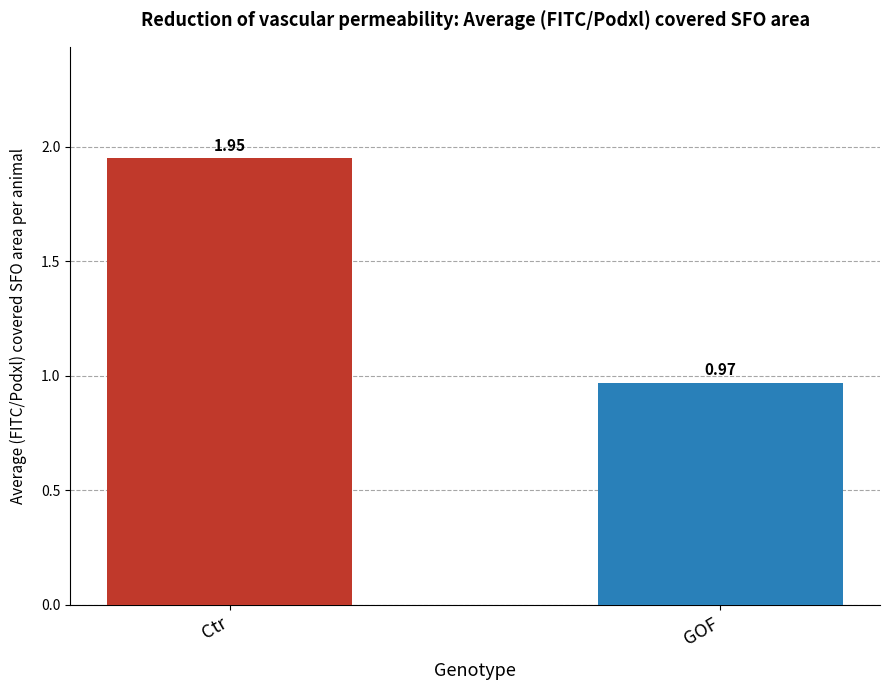

How many values are below 1?

1